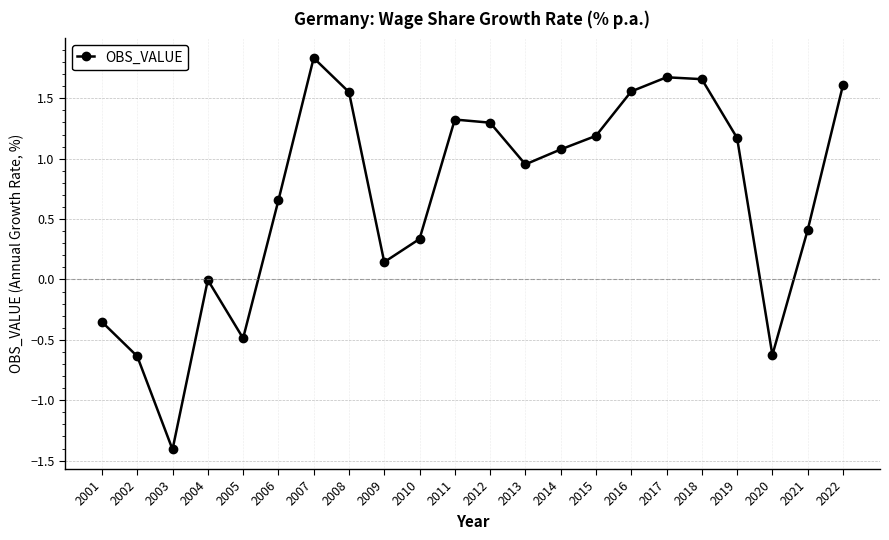

At which label does the data first exceed 1?

2007